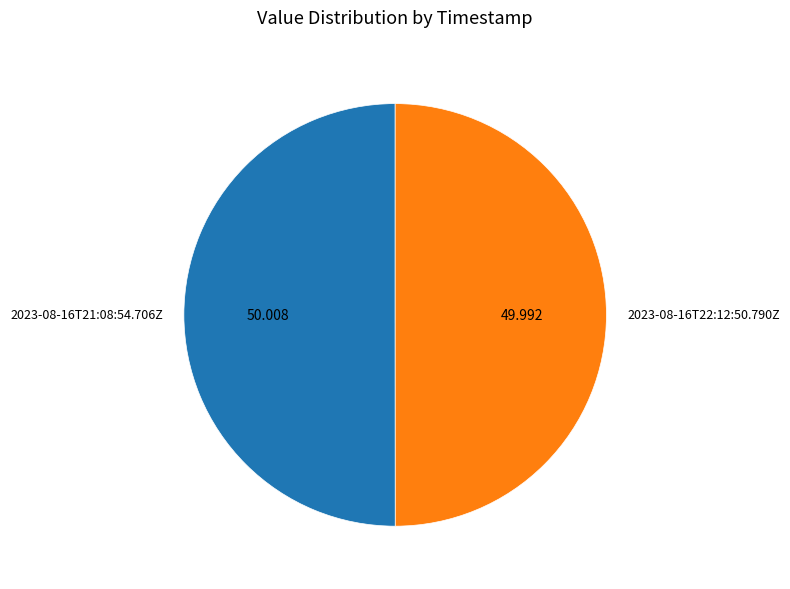

What is the largest slice in the pie chart?

2023-08-16T21:08:54.706Z